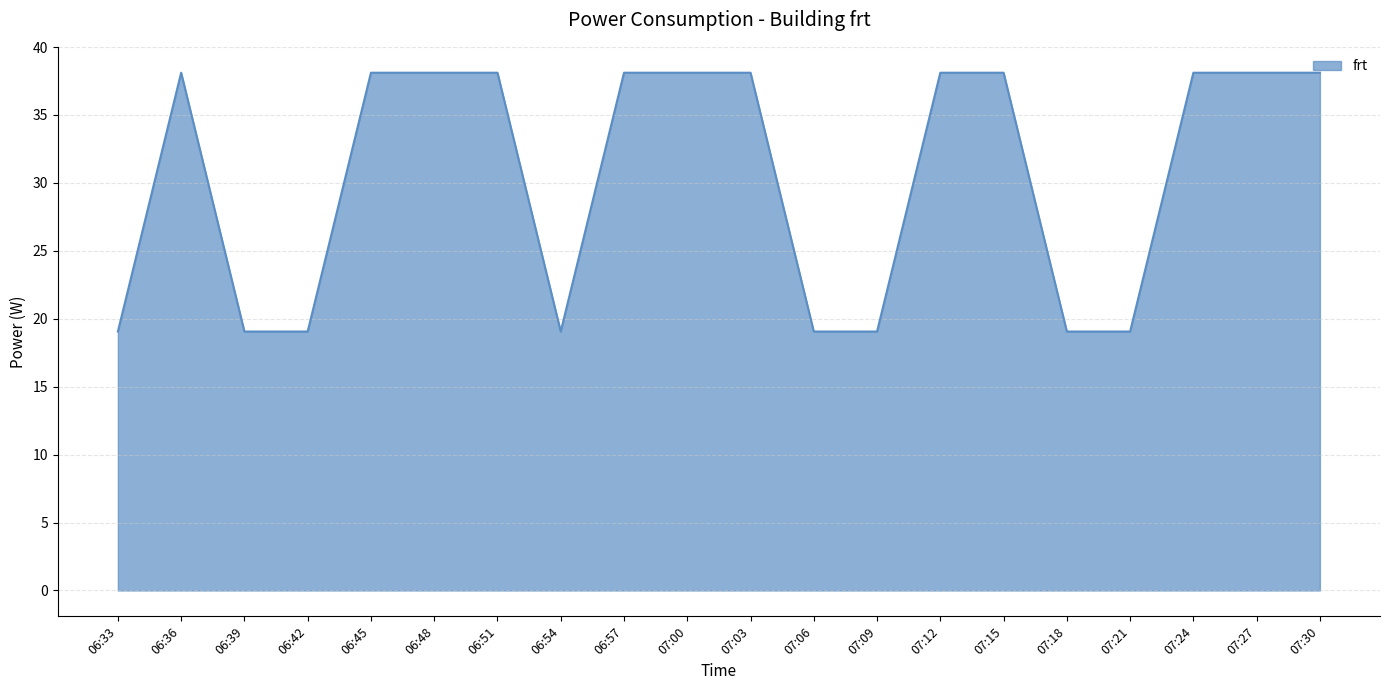

Reading left to right, what are all the values shown in this chart?

06:33=19.1	06:36=38.1	06:39=19.1	06:42=19.1	06:45=38.1	06:48=38.1	06:51=38.1	06:54=19.1	06:57=38.1	07:00=38.1	07:03=38.1	07:06=19.1	07:09=19.1	07:12=38.1	07:15=38.1	07:18=19.1	07:21=19.1	07:24=38.1	07:27=38.1	07:30=38.1